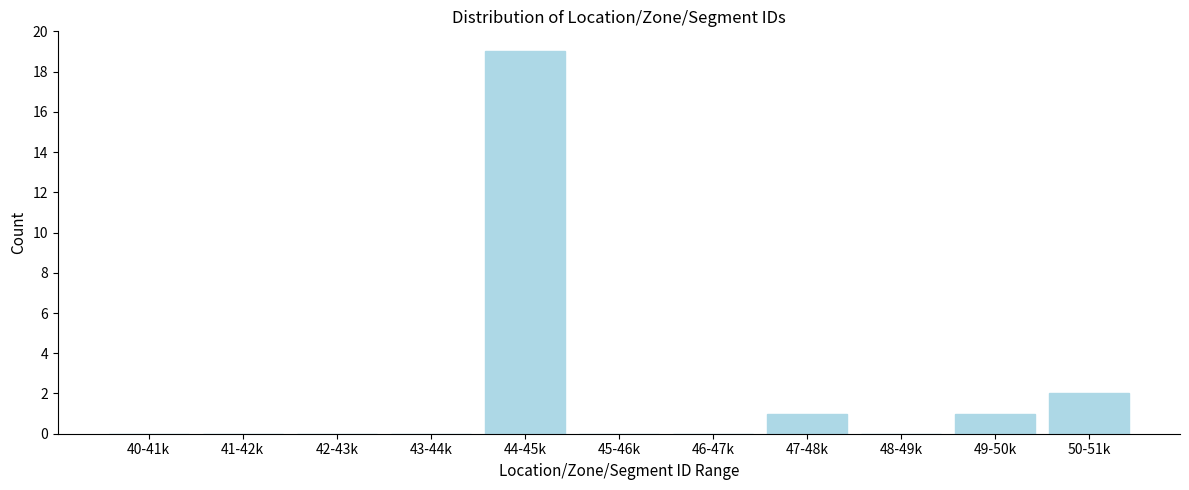

Reading left to right, transcribe all the data shown in this chart.

40-41k=0	41-42k=0	42-43k=0	43-44k=0	44-45k=19	45-46k=0	46-47k=0	47-48k=1	48-49k=0	49-50k=1	50-51k=2